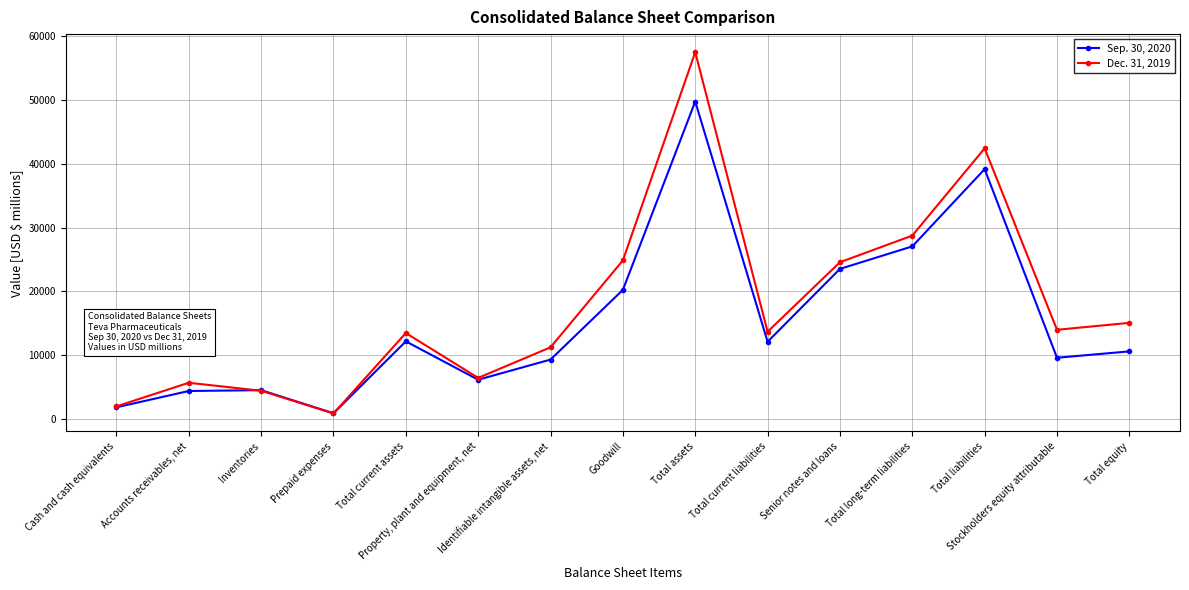

Which category has the lowest value across all series?

Prepaid expenses